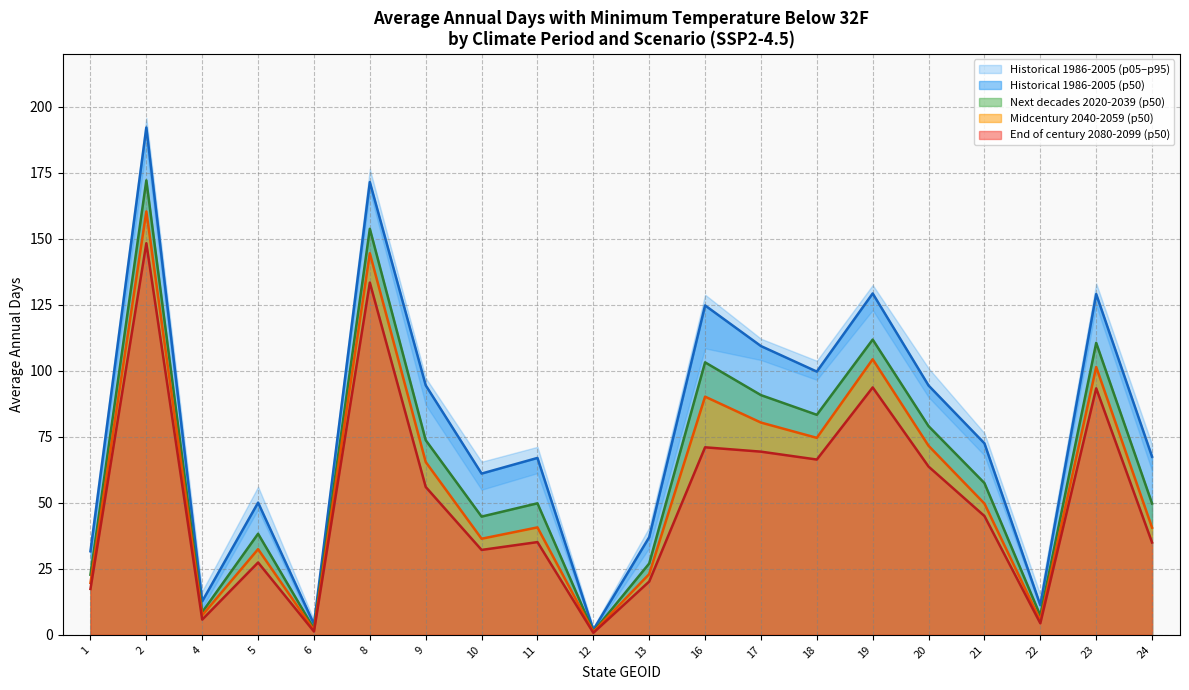

Where is Historical 1986-2005 (p05) nearest to the value 96?

9